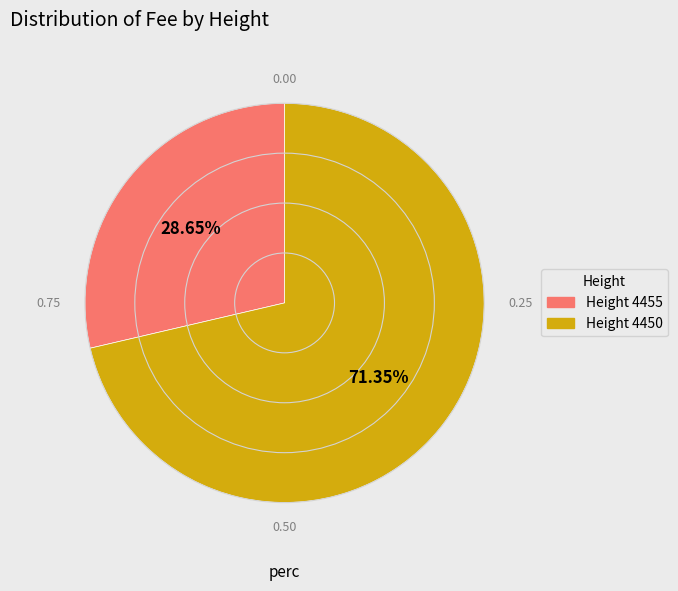

Rank the categories by value from highest to lowest.

Height 4450, Height 4455